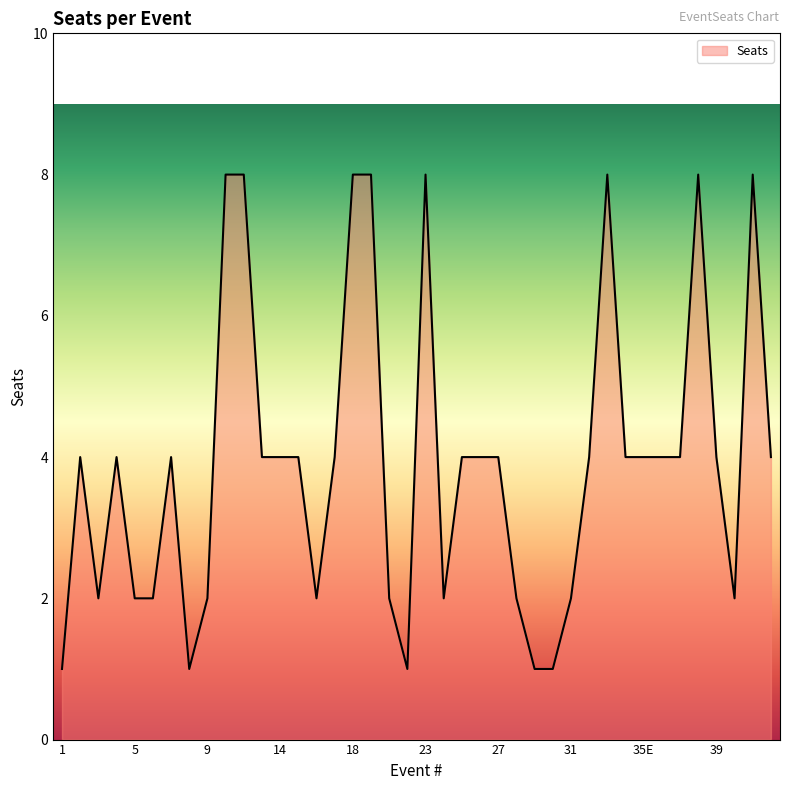

What is the maximum value shown in the chart?

8